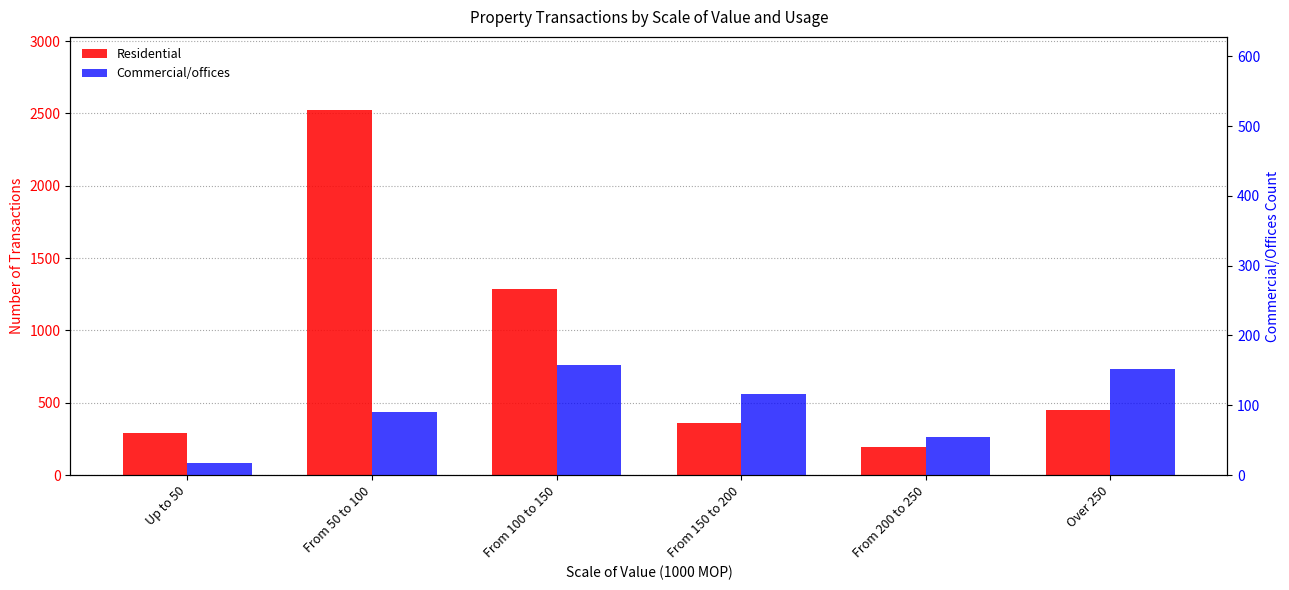

What is the average value of the Residential series?

852